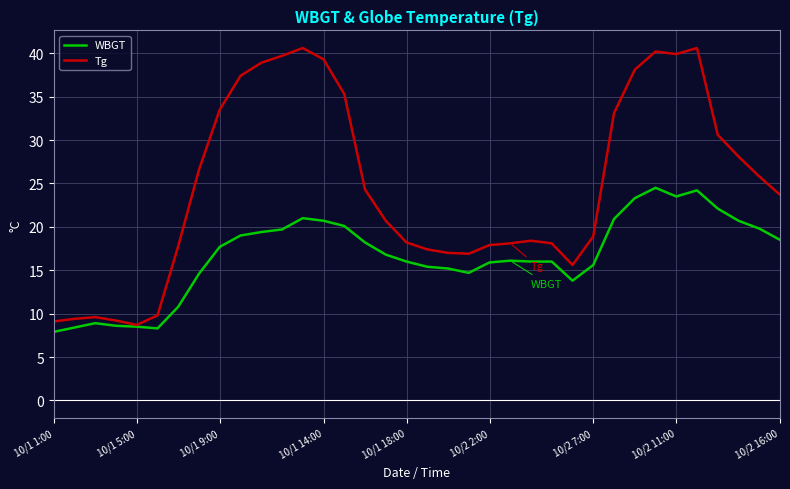

Which series has the largest range (max minus min)?

Tg